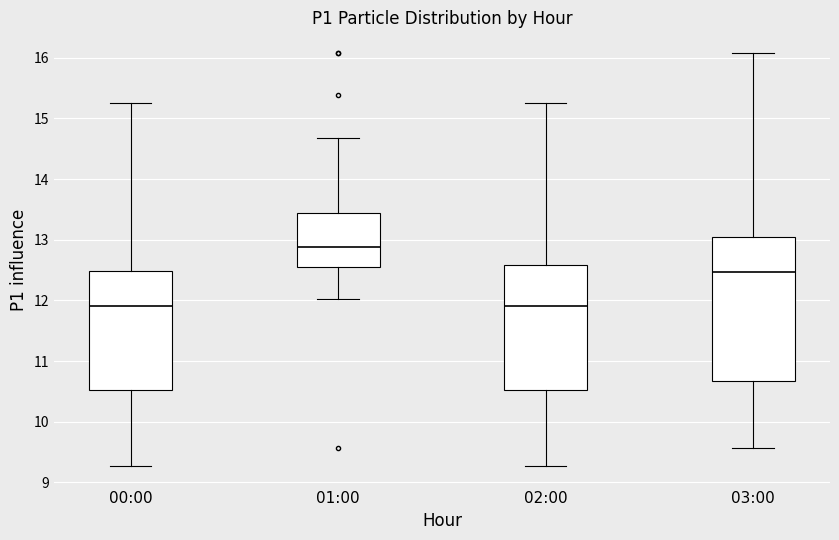

Which box is the tallest, from its lower edge to its upper edge?

03:00